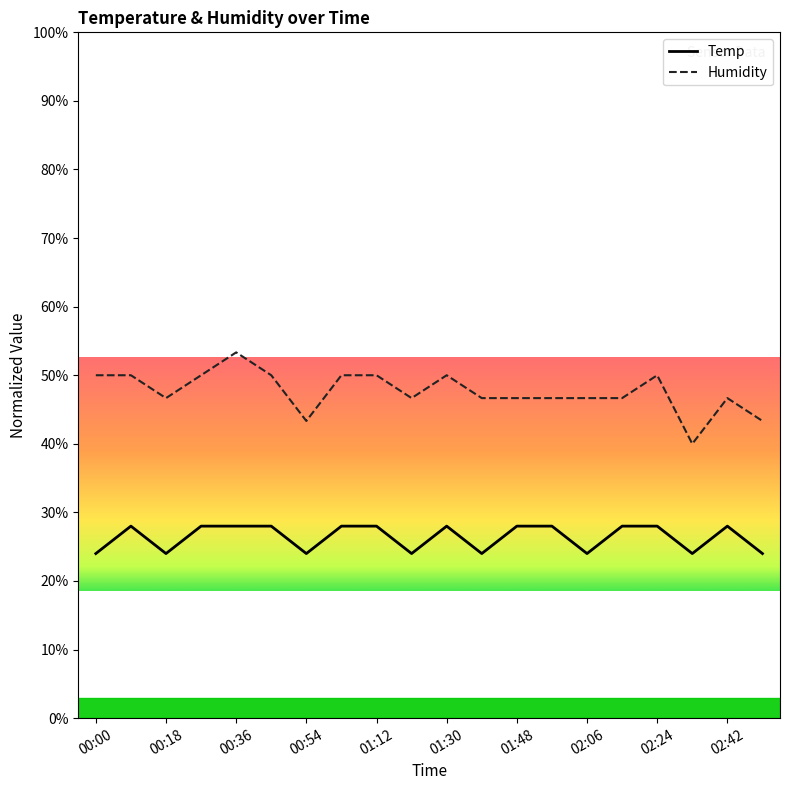

What is the value of the Humidity point at the 1st from the left?

50.0